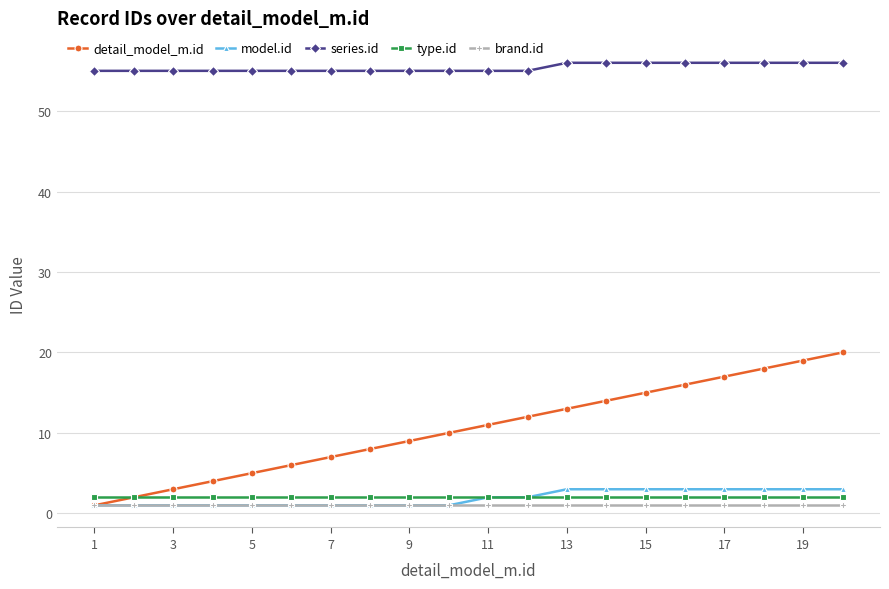

Rank the series by their maximum value, from highest to lowest.

series.id, detail_model_m.id, model.id, type.id, brand.id